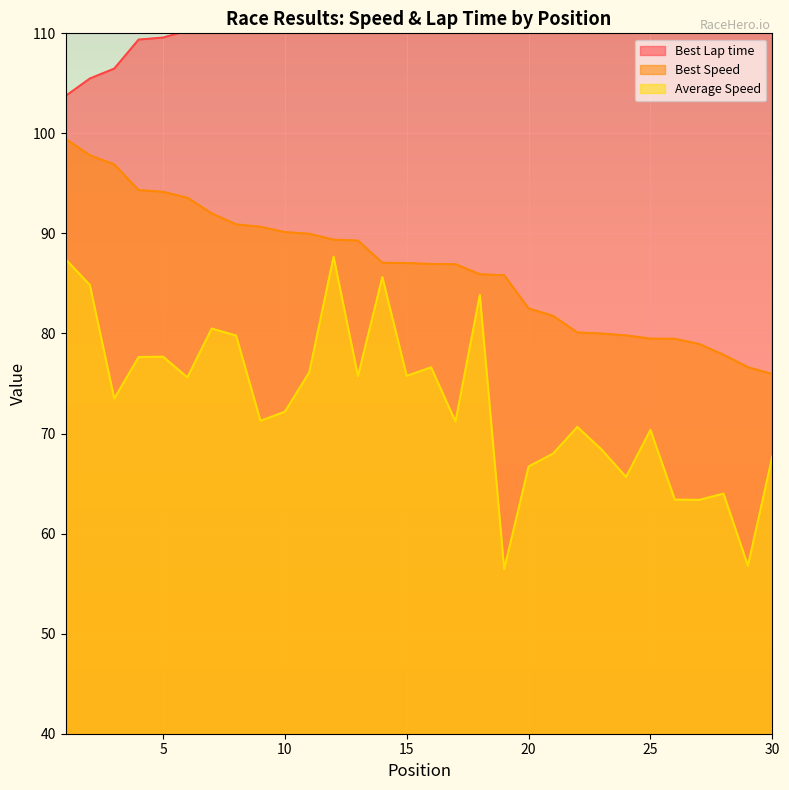

Where is the first local maximum for Average Speed?

5